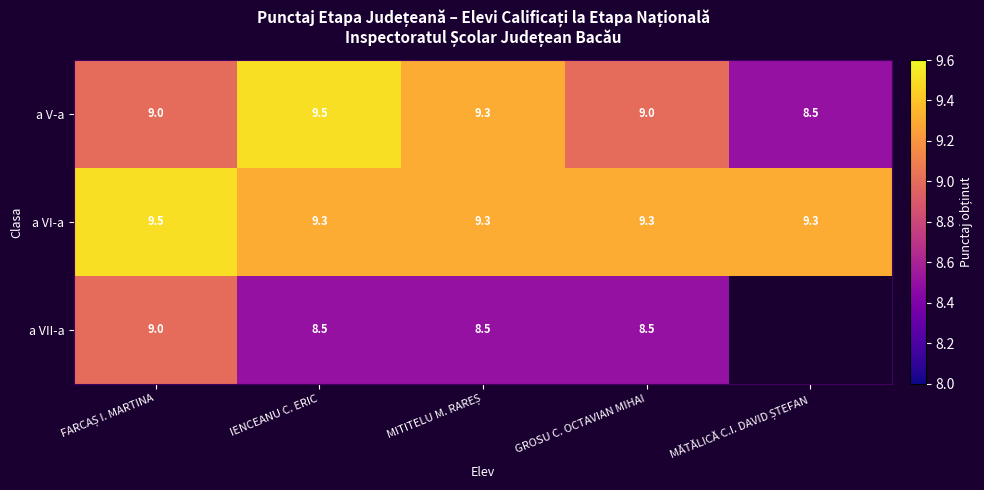

Which category has the highest value in the a V-a series?

IENCEANU C. ERIC